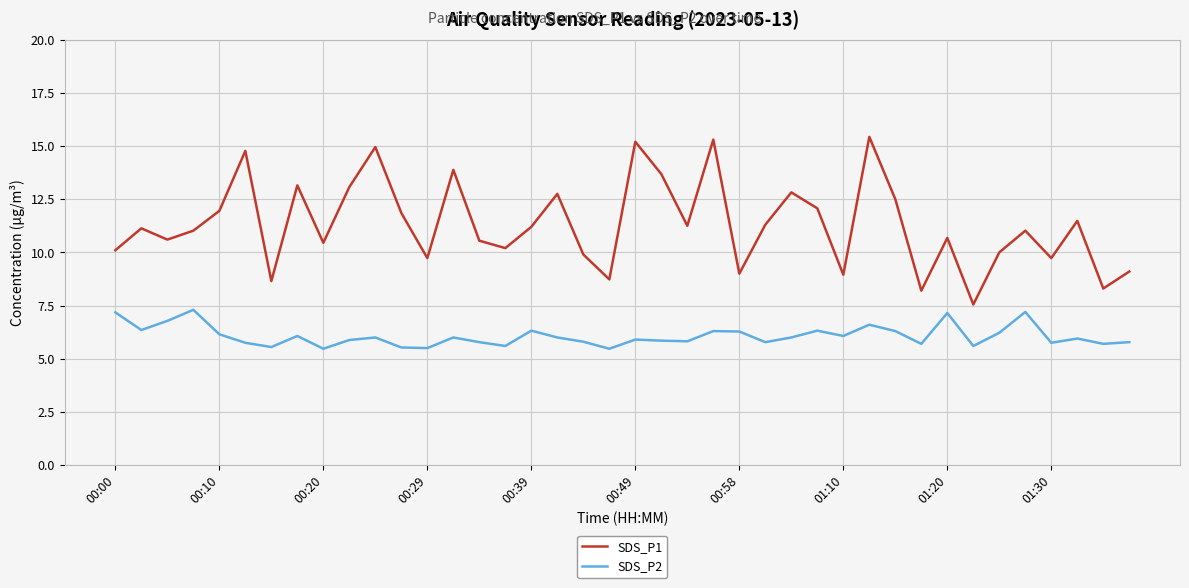

True or false: SDS_P2 and SDS_P1 intersect in this chart.

False